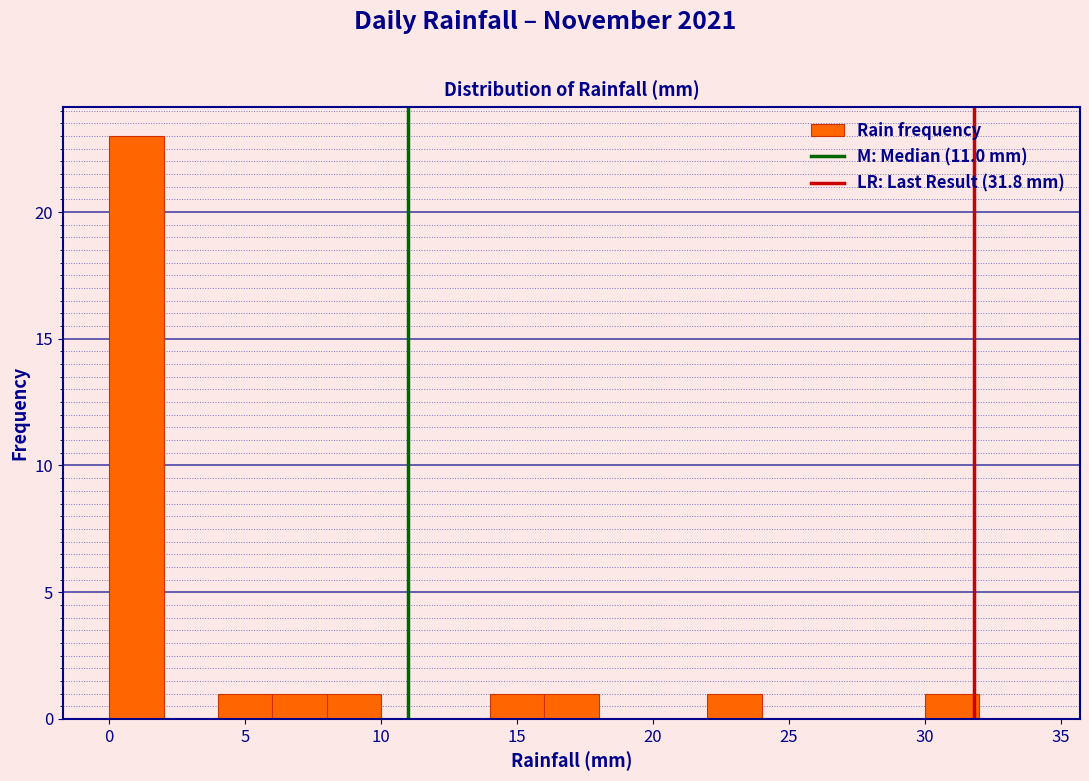

How tall is the bar that spans 16 to 18 on the x-axis? The values are not printed on the chart, so give them approximately, as read against the axis.

1